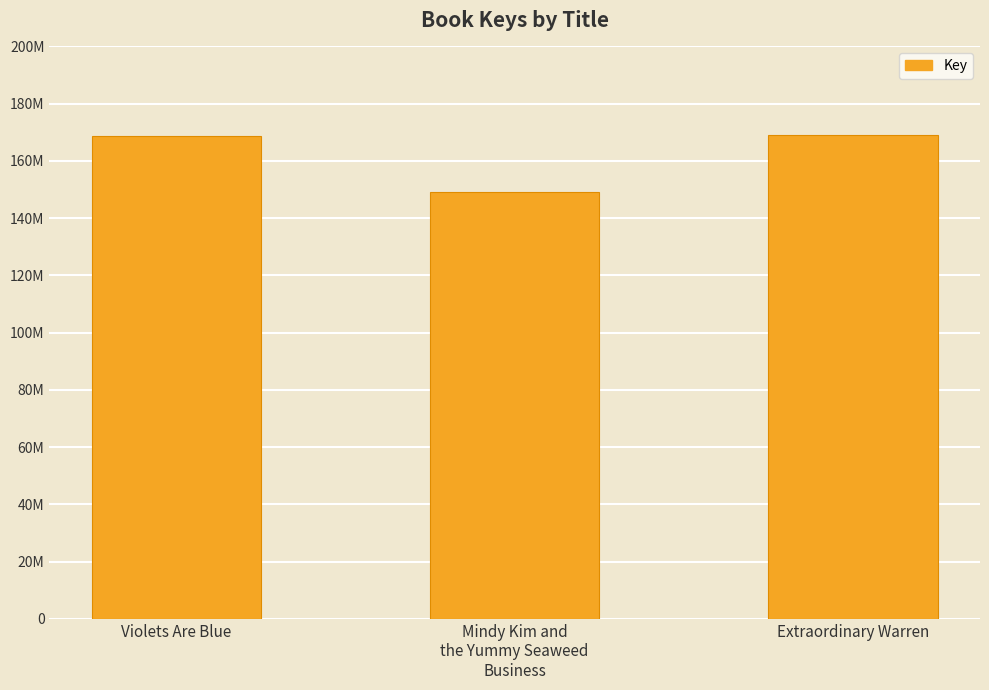

Does the chart contain any negative values?

No